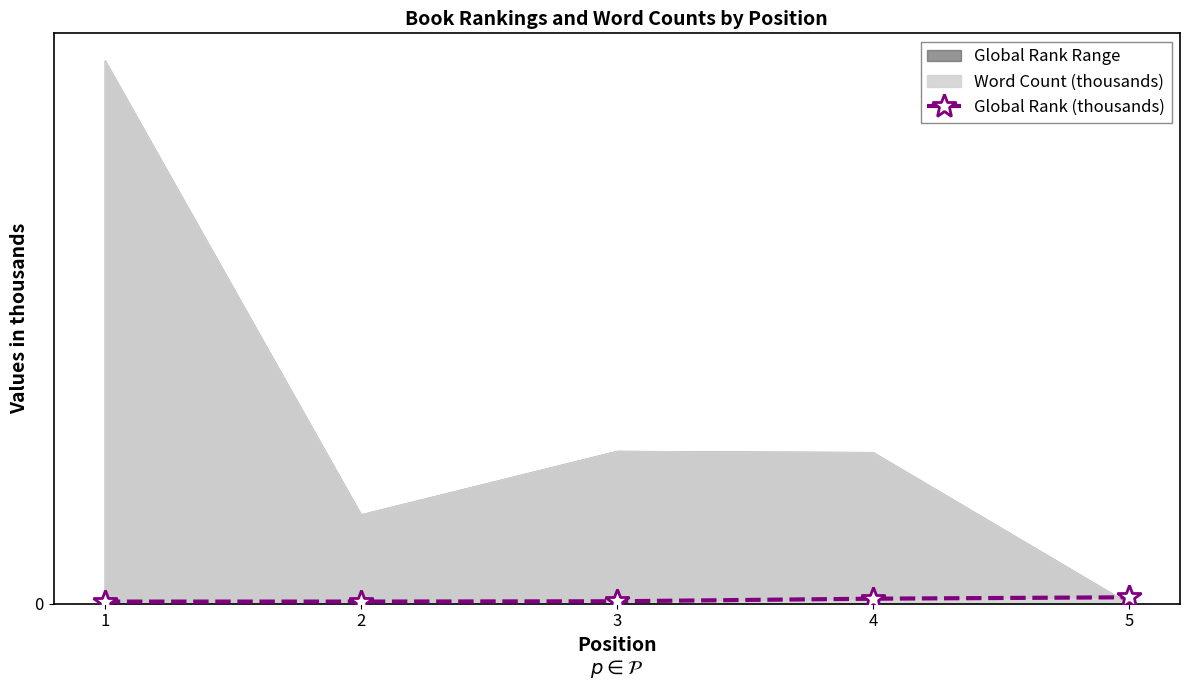

What is the sum of the values at 5 and 4?

18.1